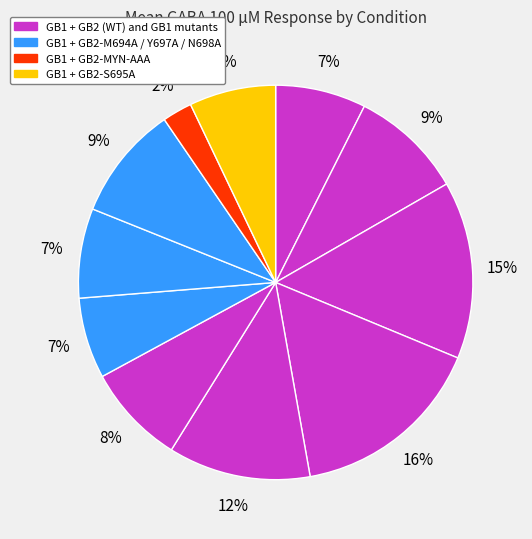

How many slices are in this pie chart?

11